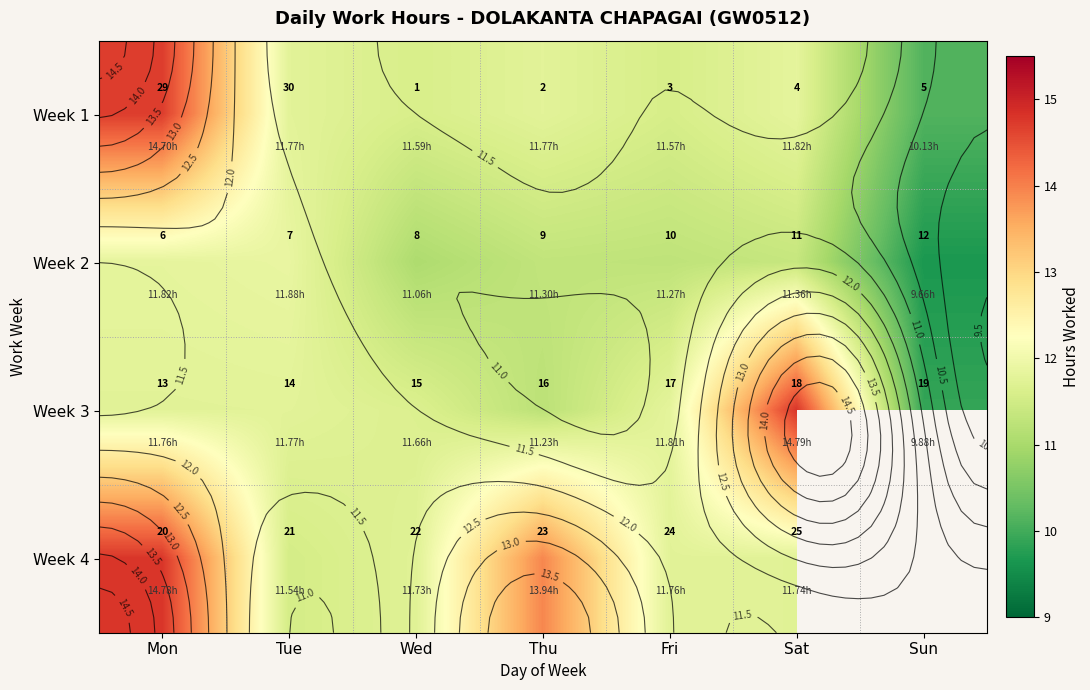

What value does the Week 4 series have at Thu?

13.9